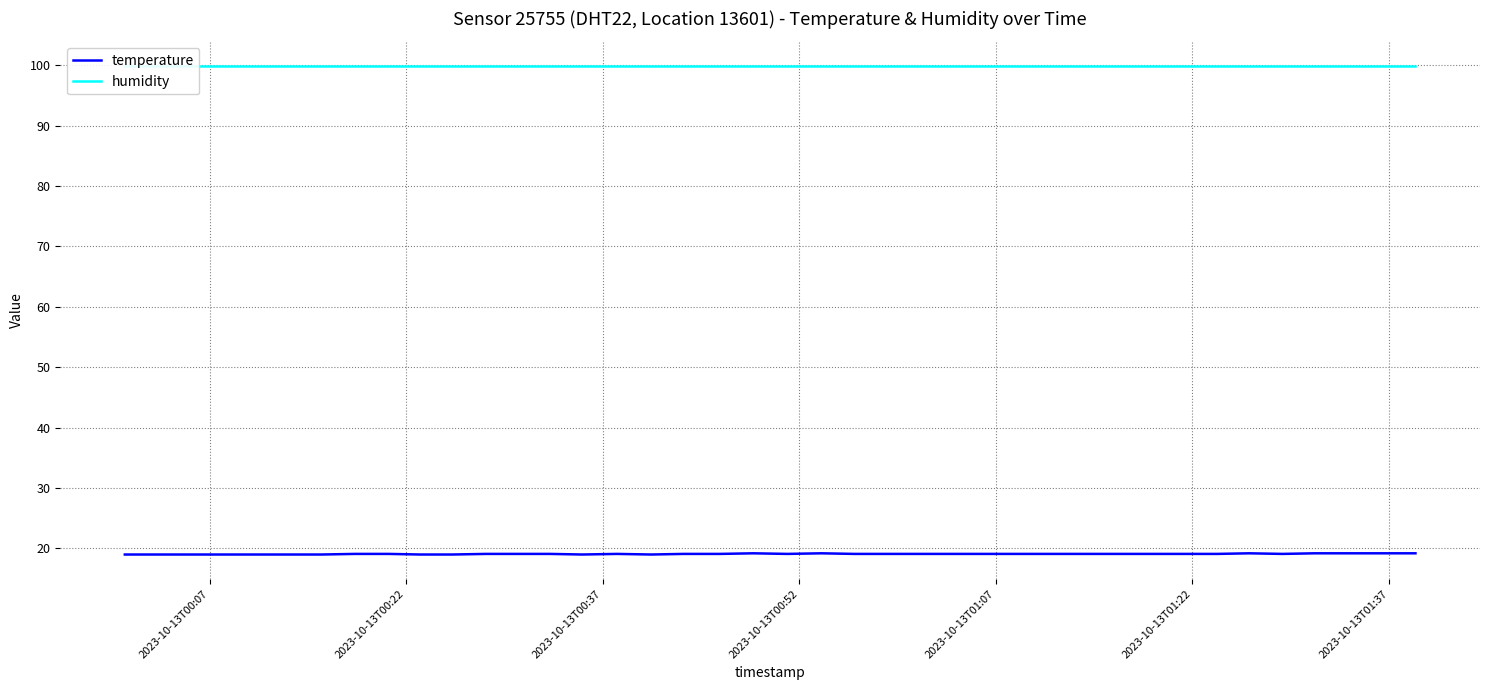

What is the highest value of the temperature series?

19.2